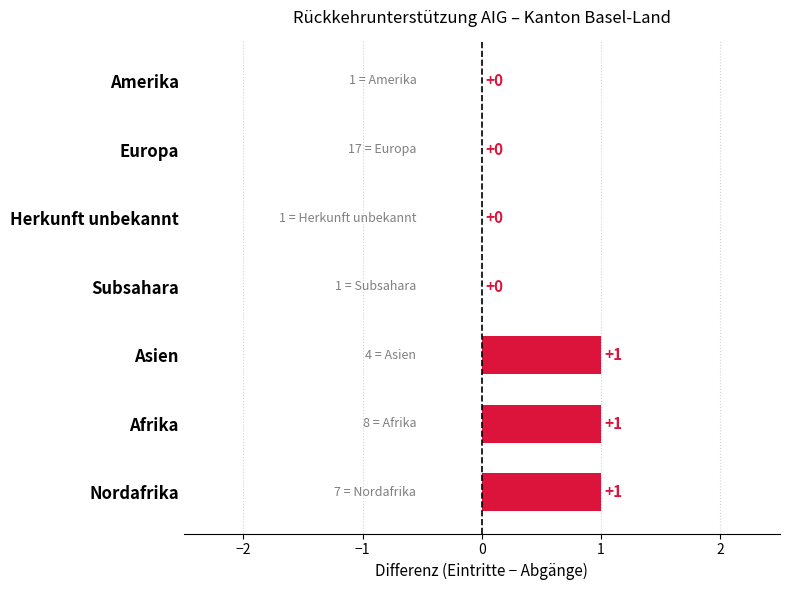

Between Subsahara and Asien, which is larger?

Asien